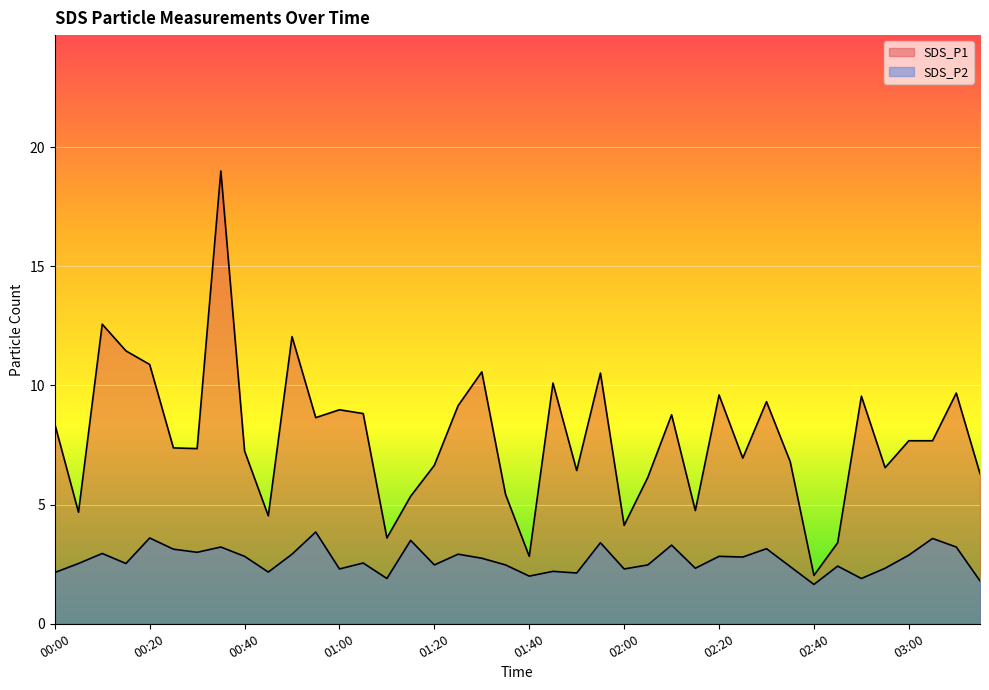

What position from the right is 02:50?

6